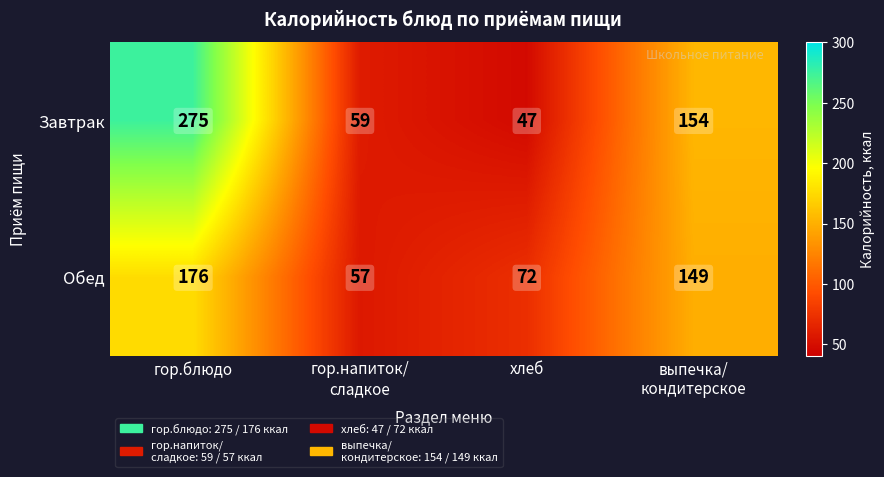

The value of Обед at гор.блюдо is 176. True or false?

True